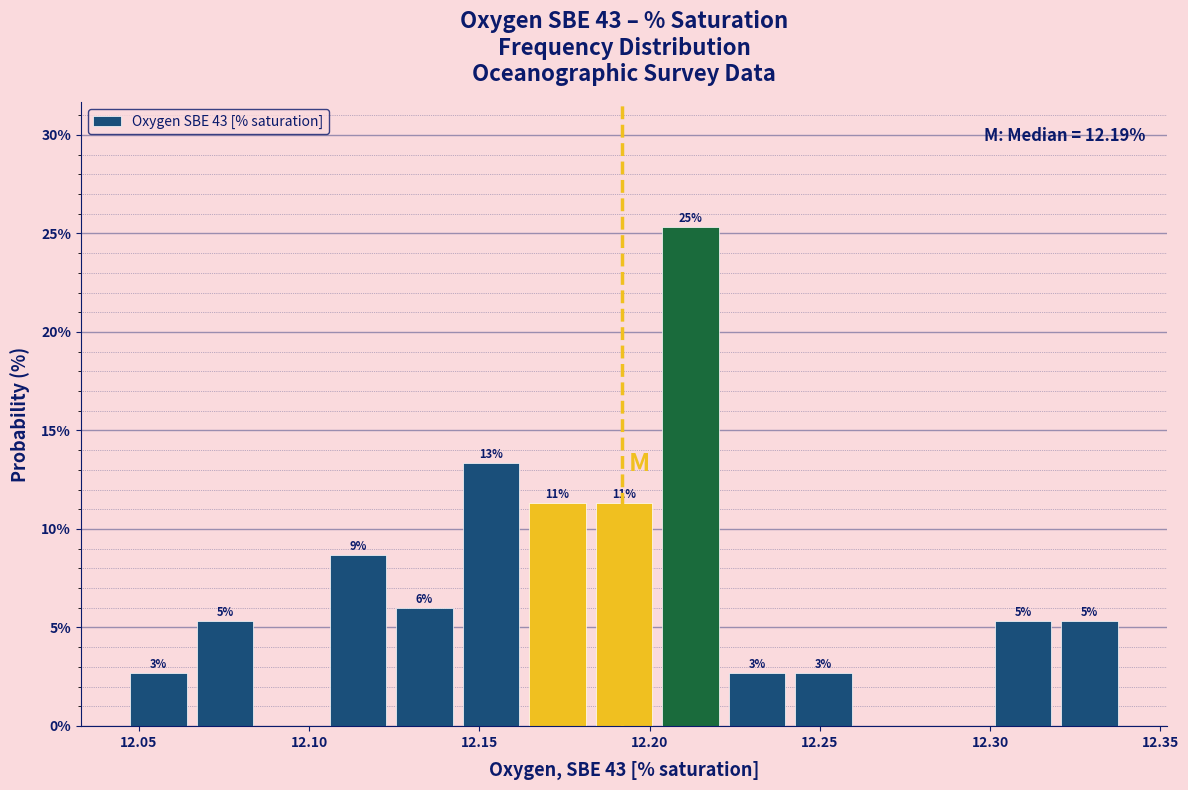

Read against the x-axis, roughly where is the centre of the tallest bar?

12.210